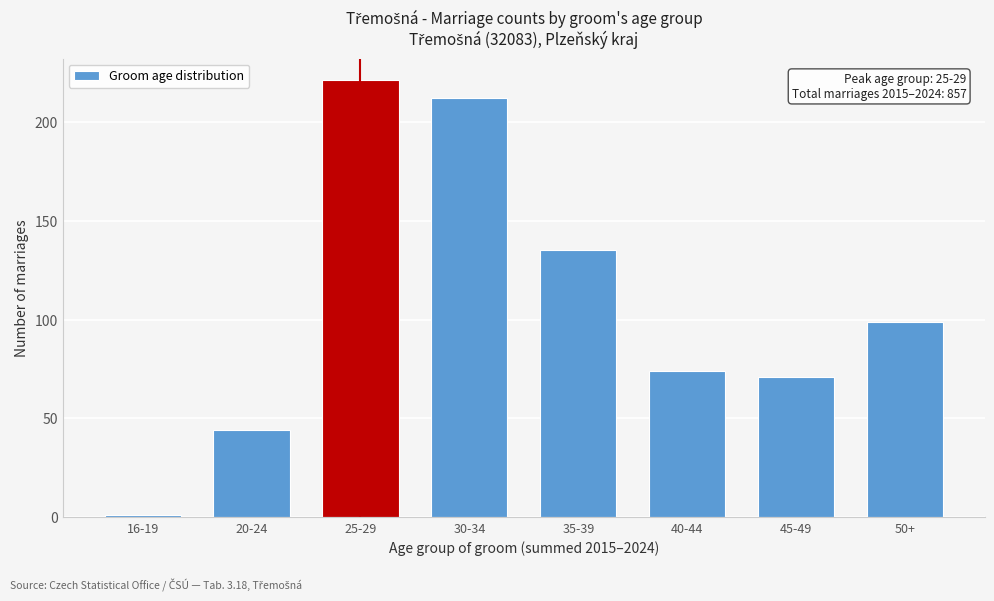

Reading left to right, transcribe all the data shown in this chart.

16-19=1	20-24=44	25-29=221	30-34=212	35-39=135	40-44=74	45-49=71	50+=99